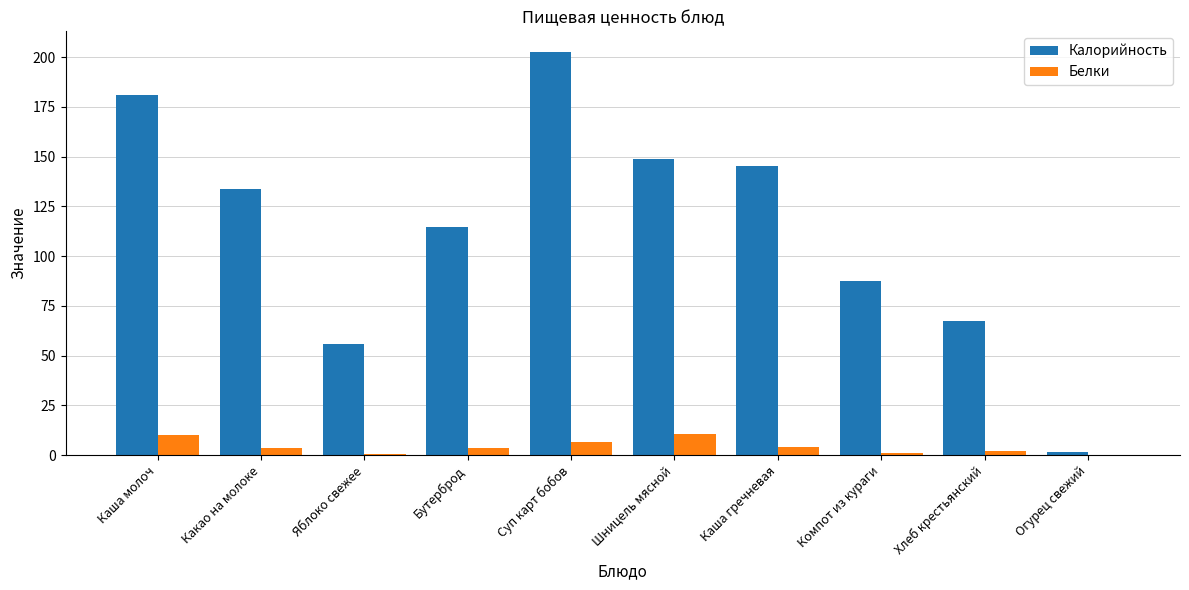

How many categories are shown in the chart?

10